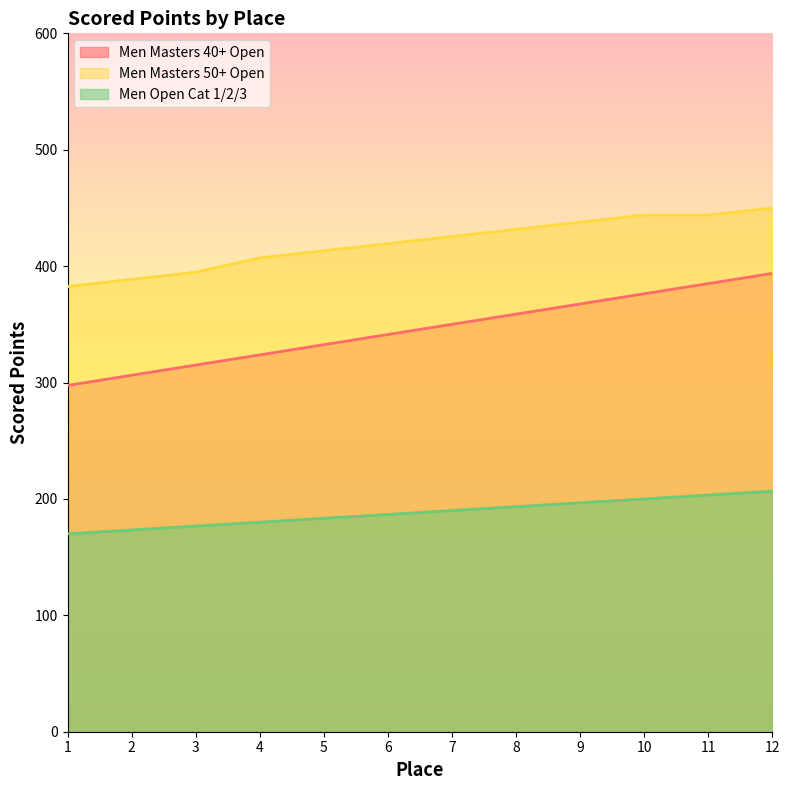

The Men Masters 40+ Open series shows 385.0 at 11. True or false?

True